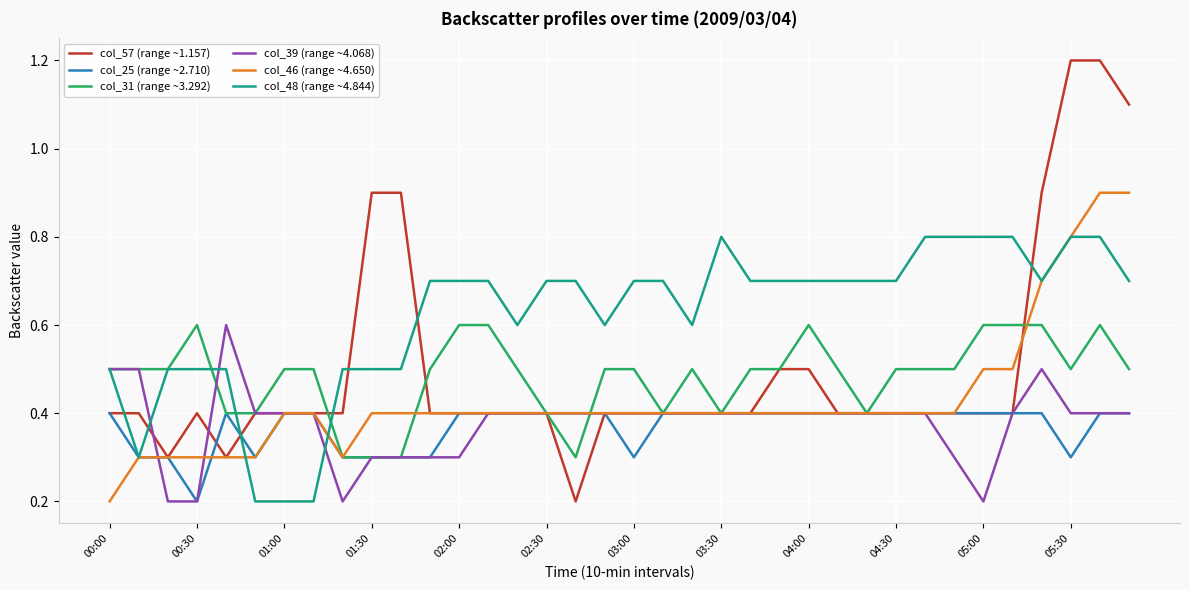

Which series has the largest range (max minus min)?

col_57 (range ~1.157)